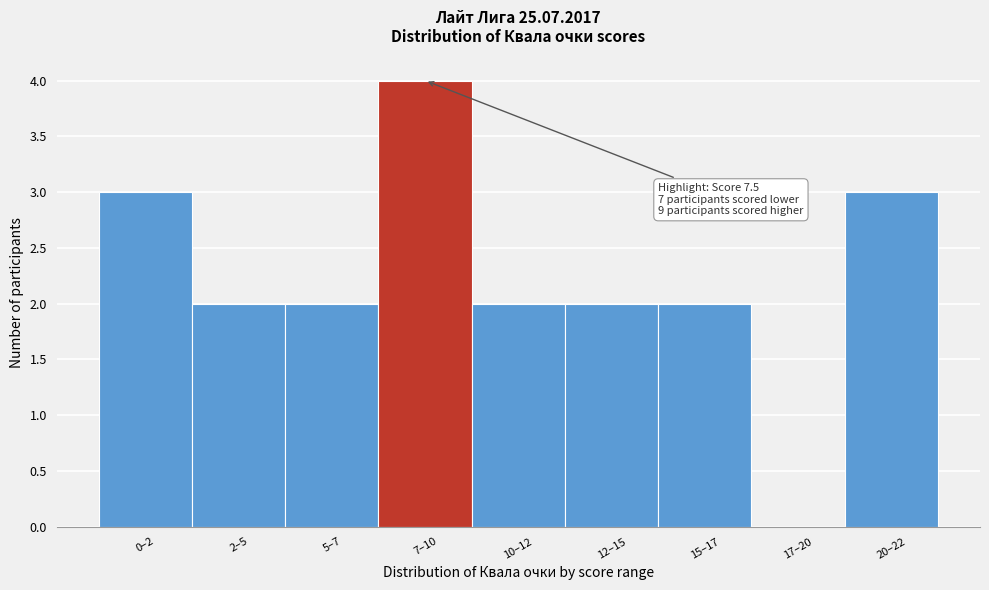

Reading right to left, extract all data points from this chart.

20–22=3	17–20=0	15–17=2	12–15=2	10–12=2	7–10=4	5–7=2	2–5=2	0–2=3